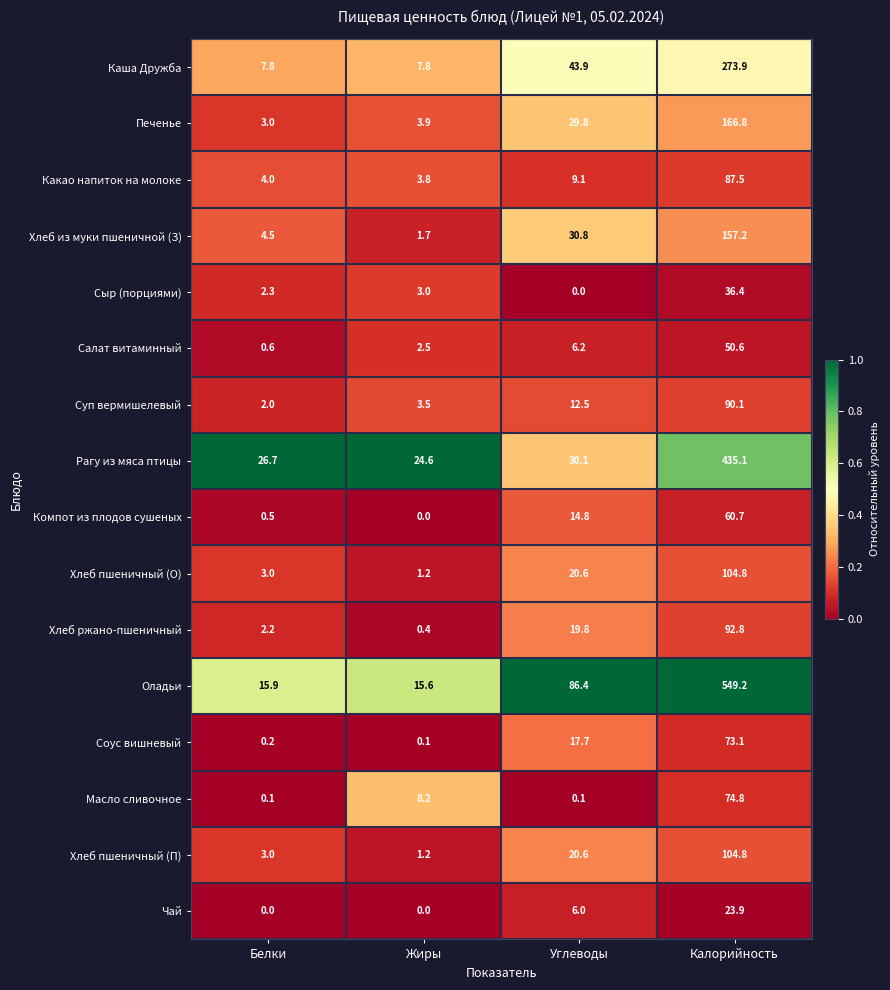

What is the difference between the highest and lowest values at Углеводы?

86.4